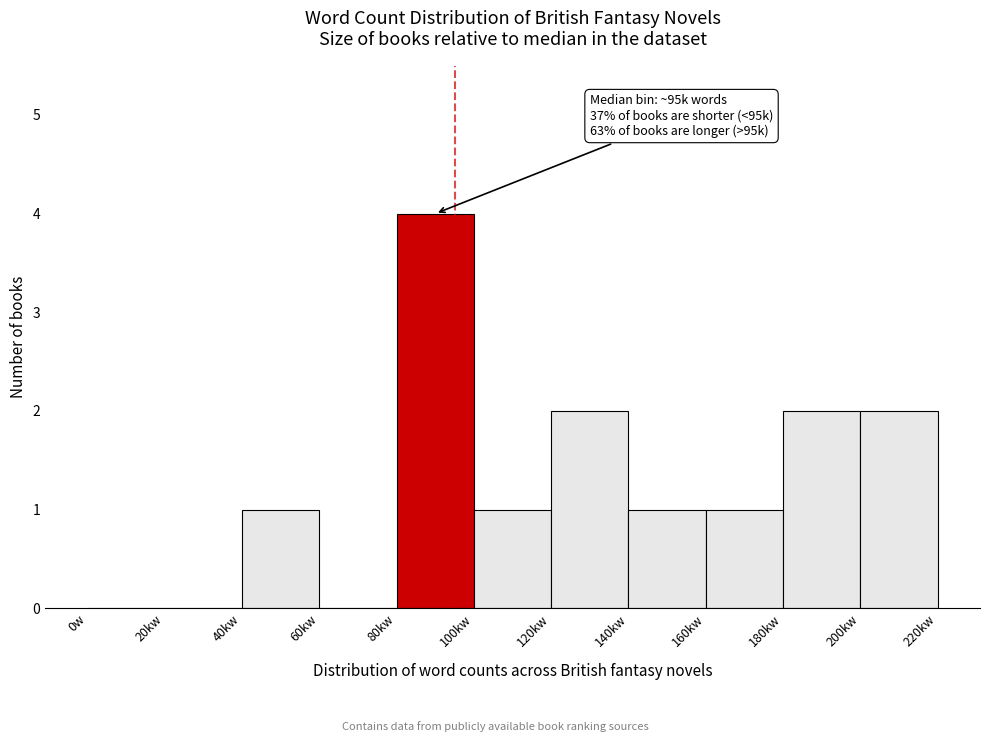

Reading right to left, transcribe all the data shown in this chart.

200kw=2	180kw=2	160kw=1	140kw=1	120kw=2	100kw=1	80kw=4	60kw=0	40kw=1	20kw=0	0w=0